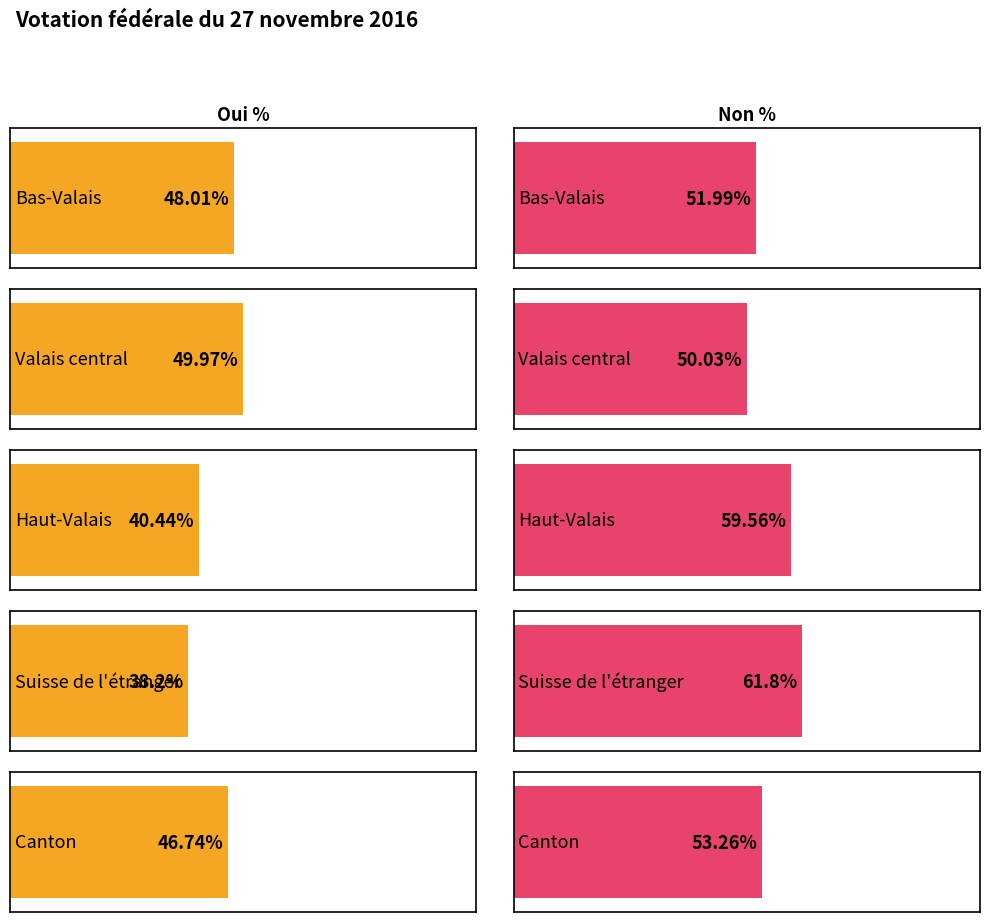

What is the value of the Non % bar at the 1st from the left?

52.0